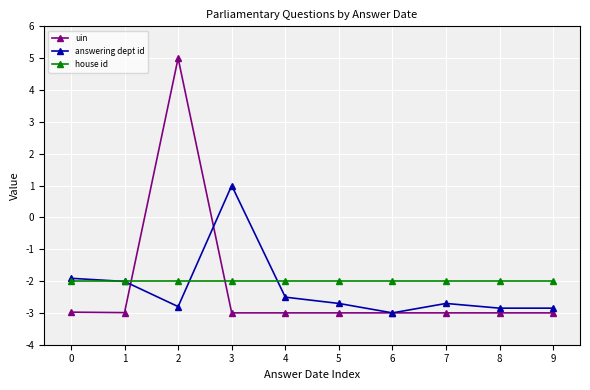

What is the spread (max minus min) of values at 8?

1.0